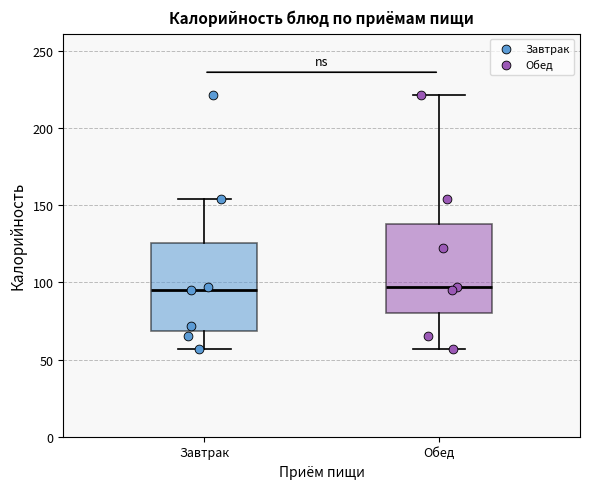

Where is the upper edge of the box for Обед on the y-axis? The values are not printed on the chart, so give them approximately, as read against the axis.

140